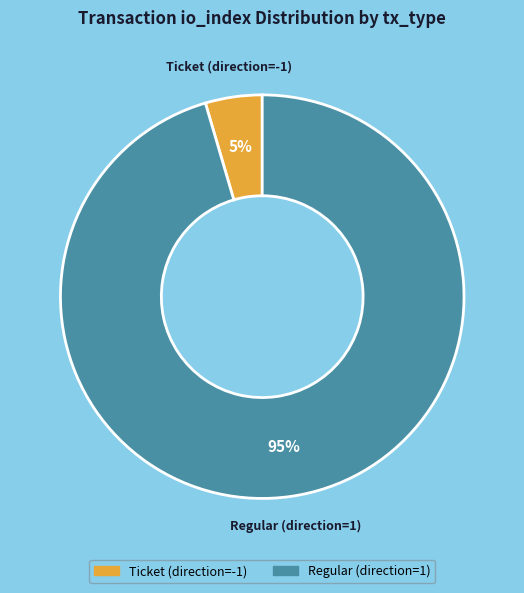

Is there a majority slice in this chart?

Yes